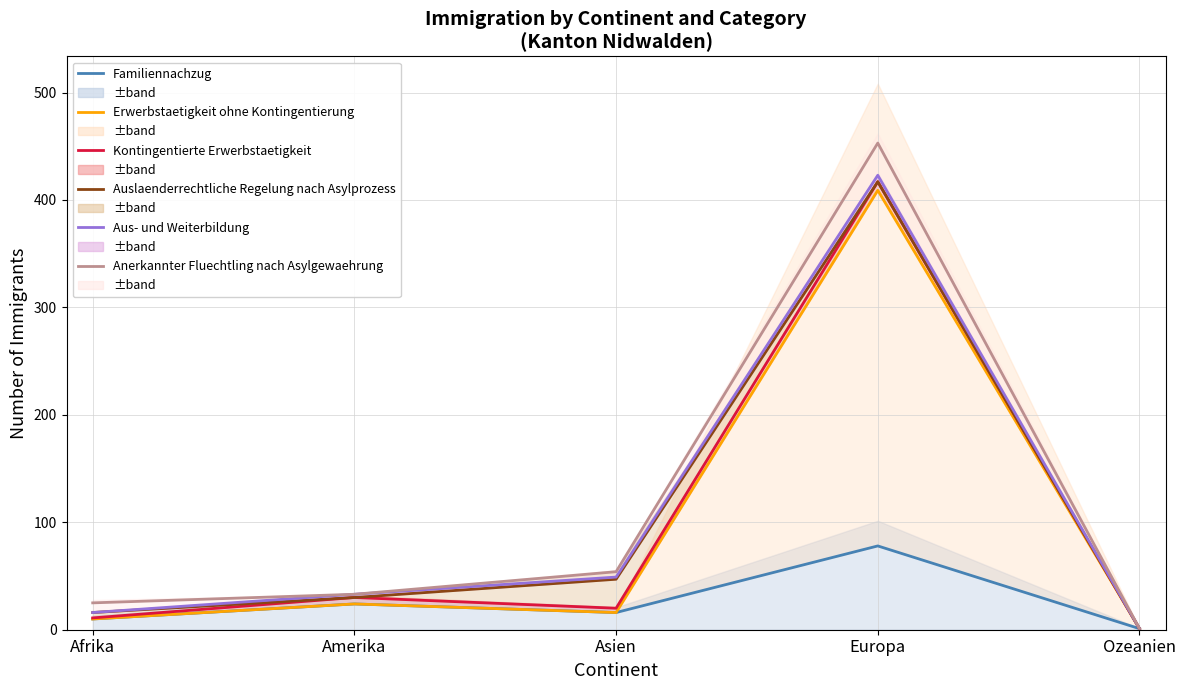

In Familiennachzug, how many points are lower than both neighbors (excluding endpoints)?

1